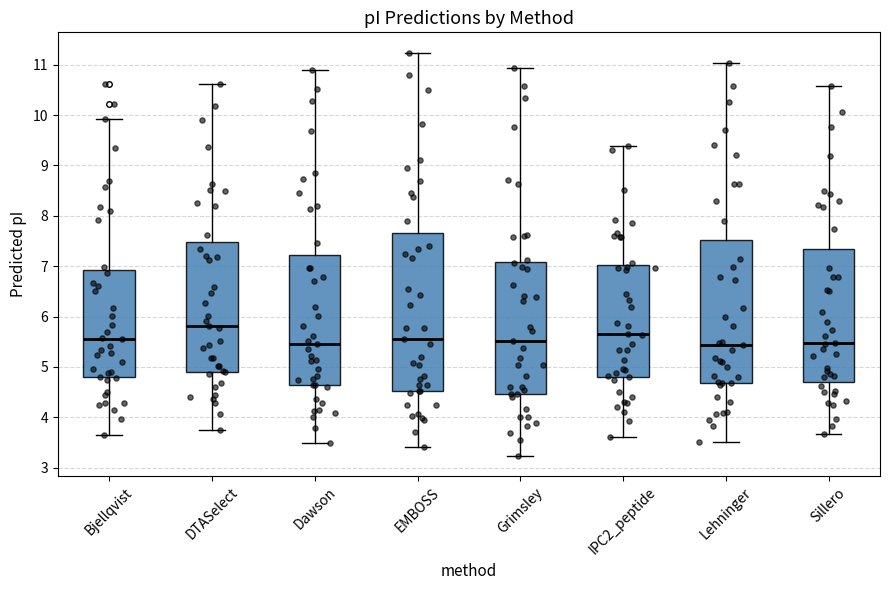

Comparing the boxes themselves (not the whiskers), which one is the tallest?

EMBOSS